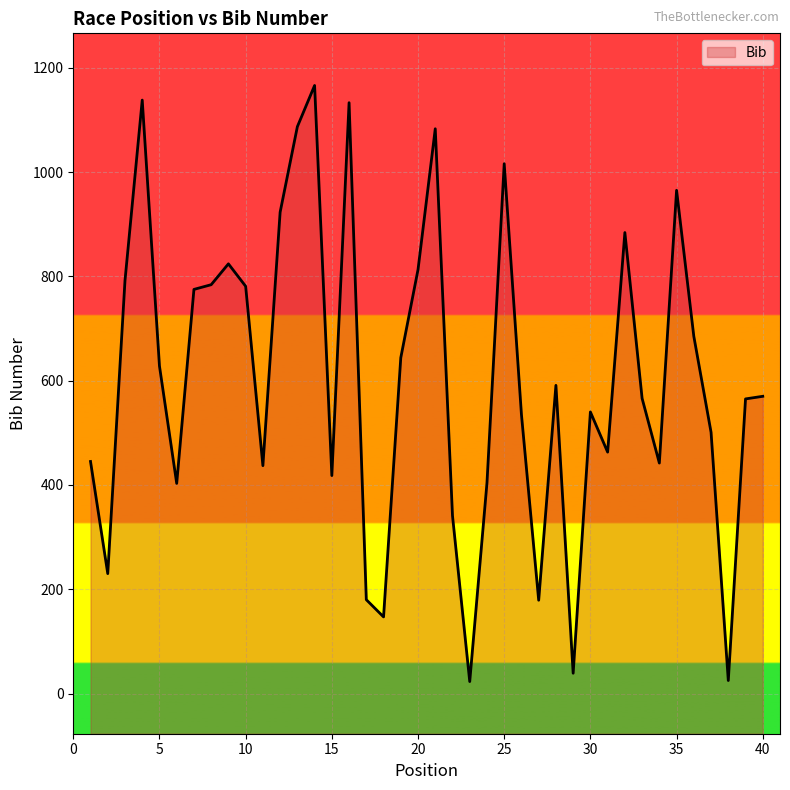

The value at 29 is 16. True or false?

False